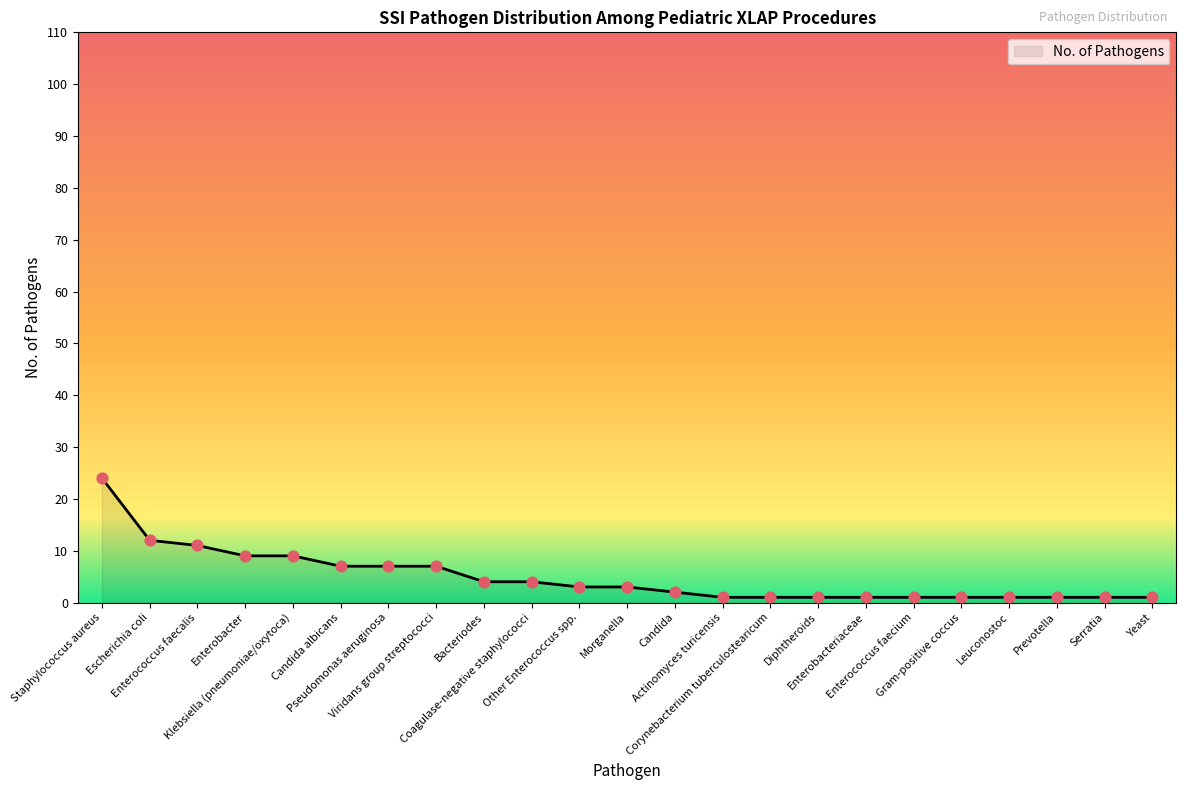

What is the ratio of the value at Yeast to the value at Enterobacteriaceae?

1.0